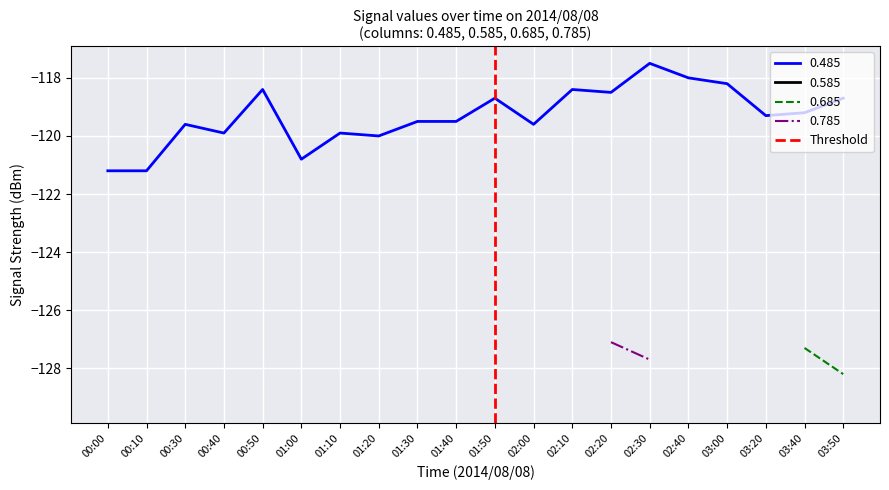

Is it true that 0.485 equals -120.0 at 01:20?

True